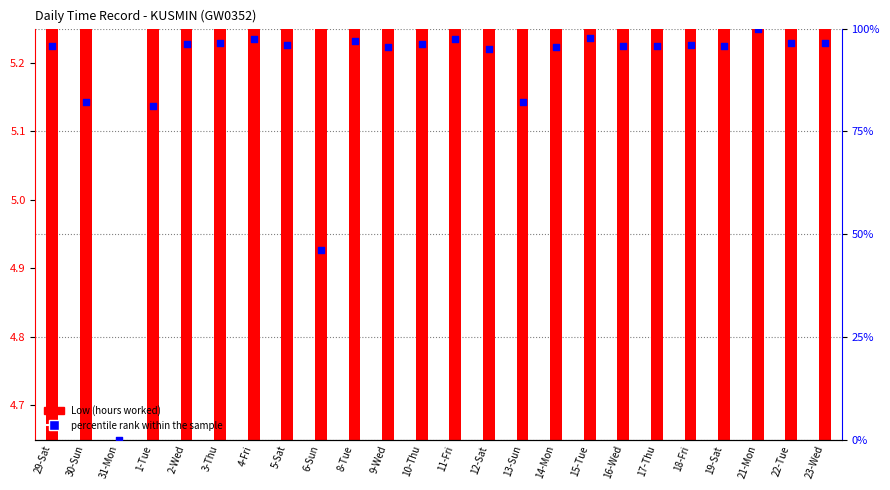

Is the value of Low (hours worked) at 8-Tue greater than the value of percentile rank within the sample at 12-Sat?

No